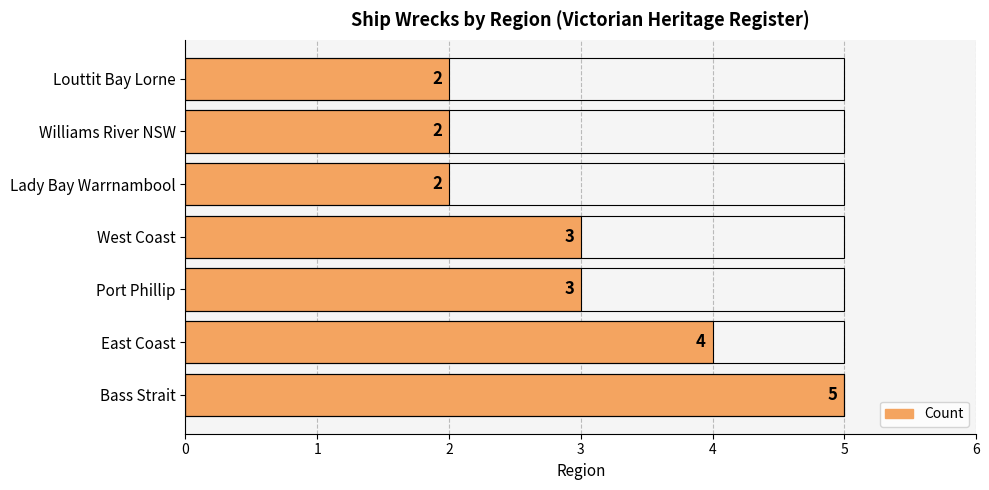

The chart shows a value of 1 at Williams River NSW. True or false?

False